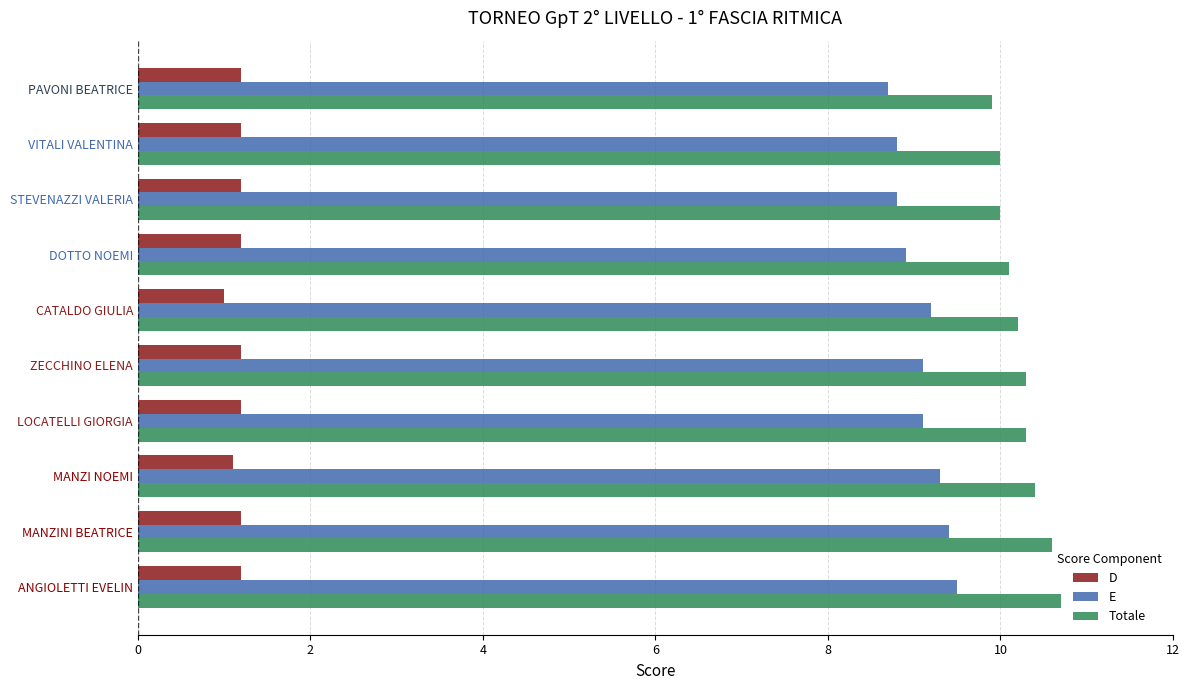

Rank the series by their maximum value, from highest to lowest.

Totale, E, D